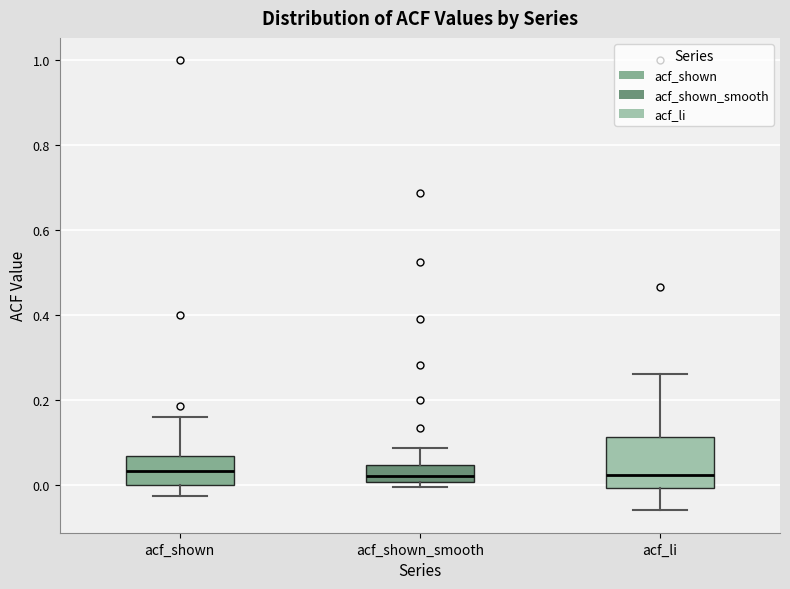

Where does the upper whisker of the box for acf_shown_smooth end on the y-axis? The values are not printed on the chart, so give them approximately, as read against the axis.

0.08